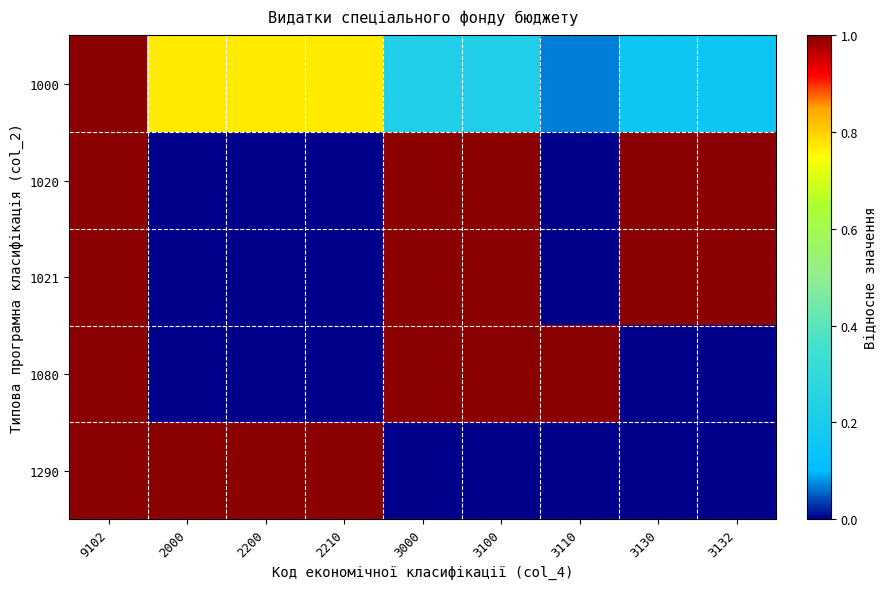

List the series in order of their peak value, lowest first.

1000, 1020, 1021, 1080, 1290